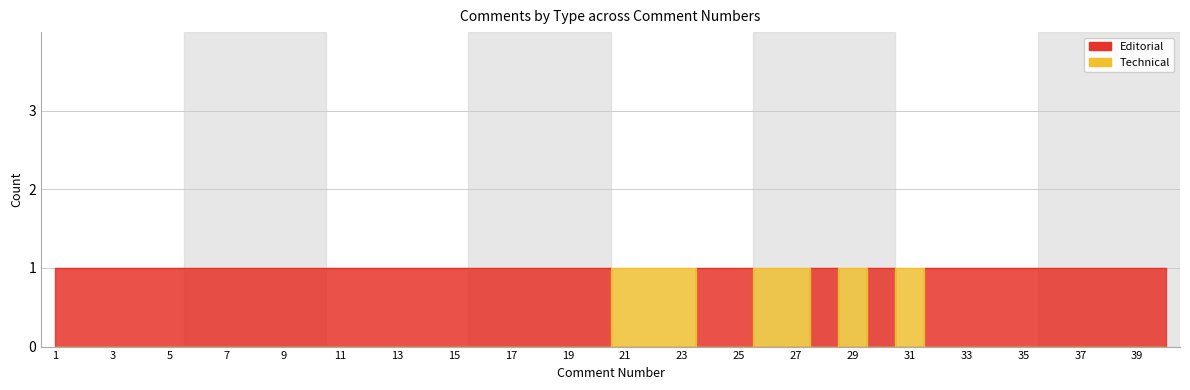

How many times do Technical and Editorial cross each other?

8